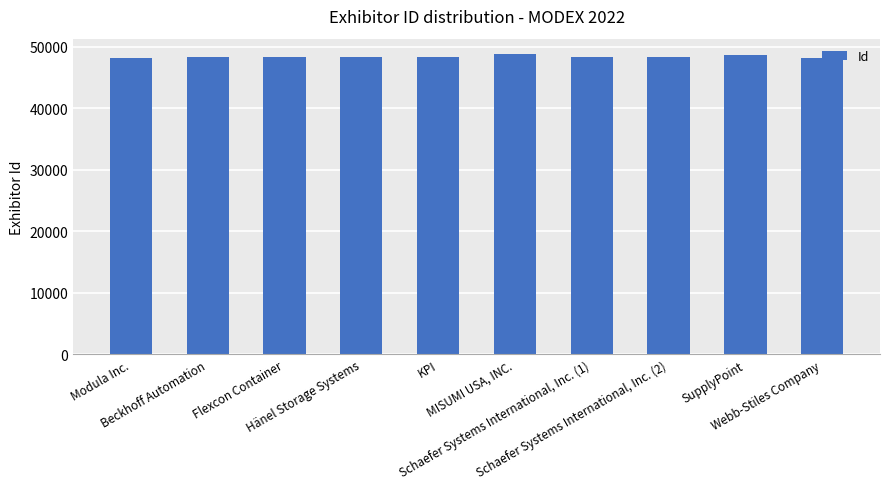

What is the sum of the values at Schaefer Systems International, Inc. (1) and Flexcon Container?

96449